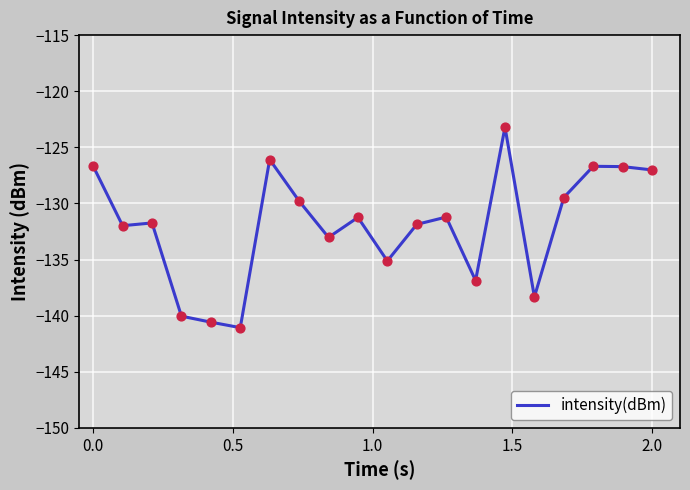

What is the minimum value shown in the chart?

-141.1